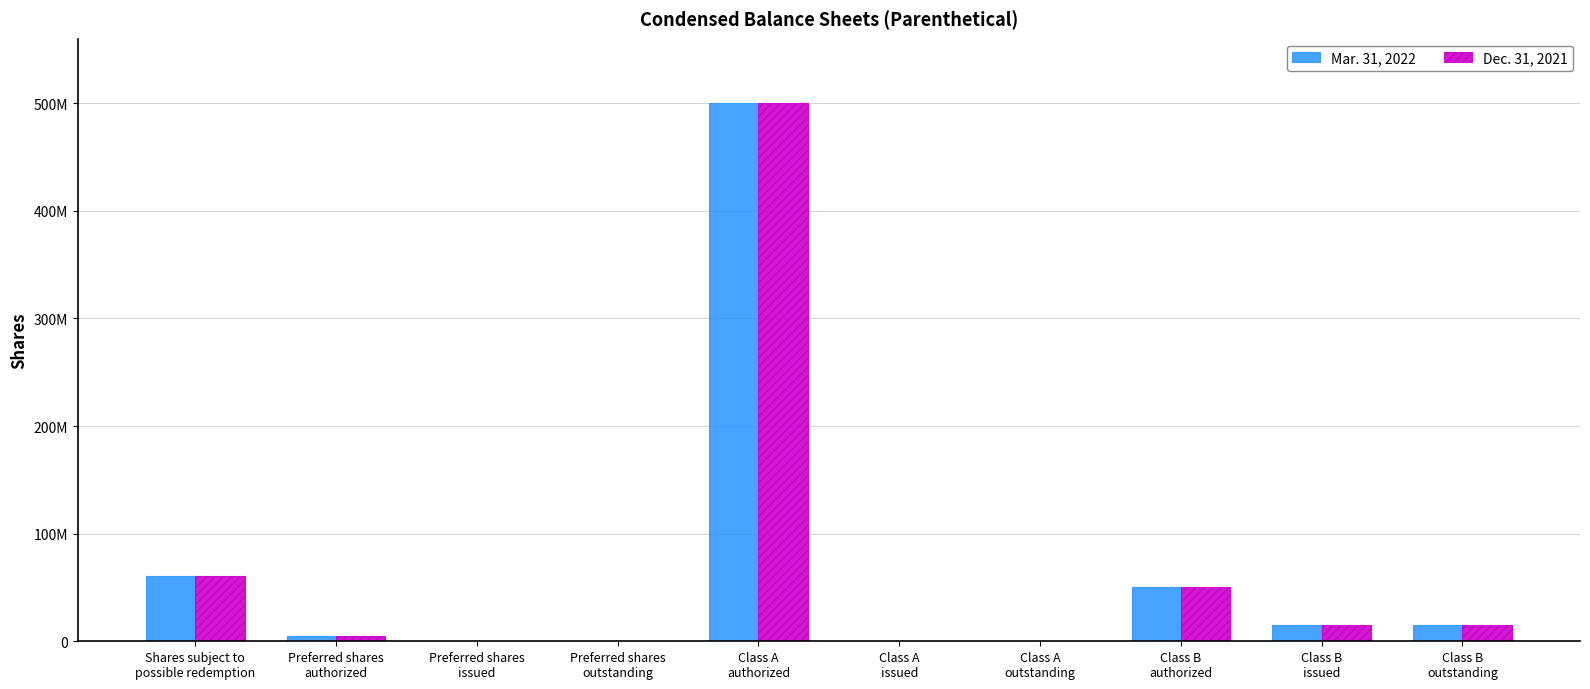

Reading left to right, what are all the values shown in this chart?

Mar. 31, 2022: 60750000	5000000	0	0	500000000	0	0	50000000	15187500	15187500
Dec. 31, 2021: 60750000	5000000	0	0	500000000	0	0	50000000	15187500	15187500